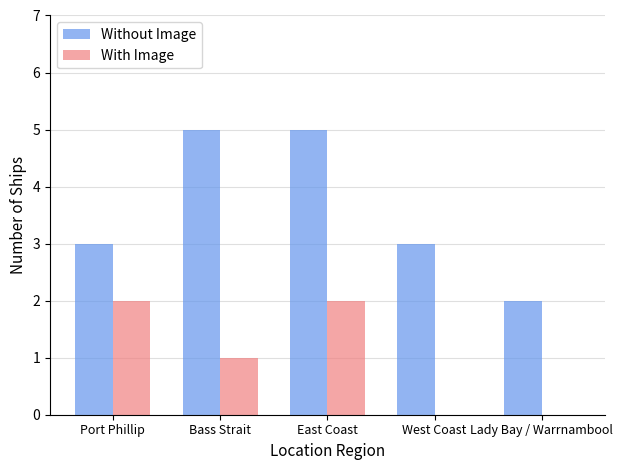

What is the sum of all With Image values?

5